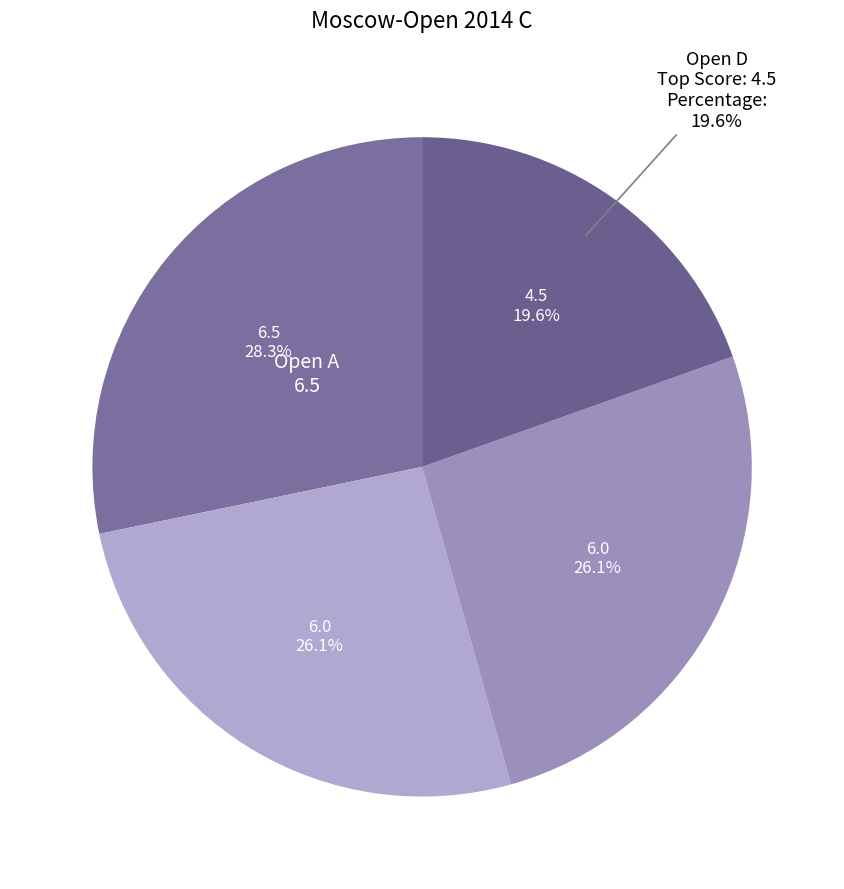

What is the change in value from Open A to Open C?

-0.5